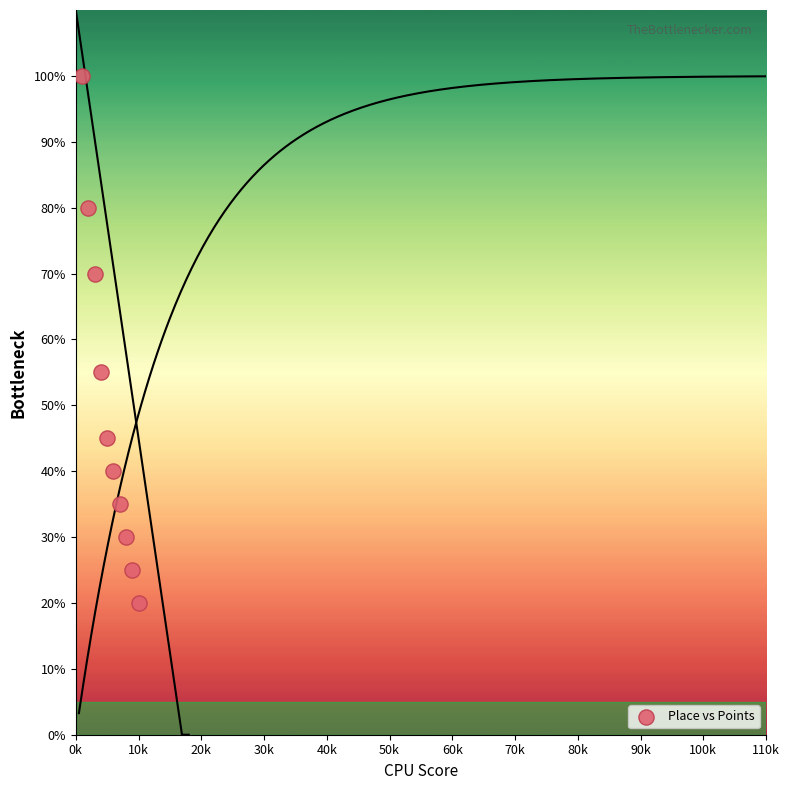

What Y value in the scatter plot is closest to 60?

55